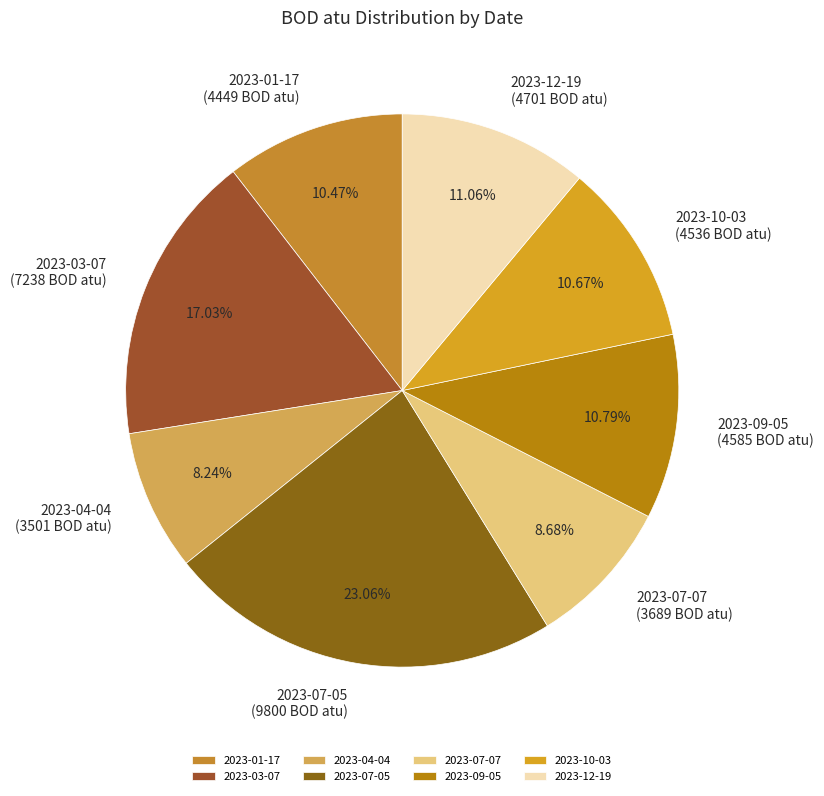

True or false: 2023-03-07 accounts for 17% of the total.

True